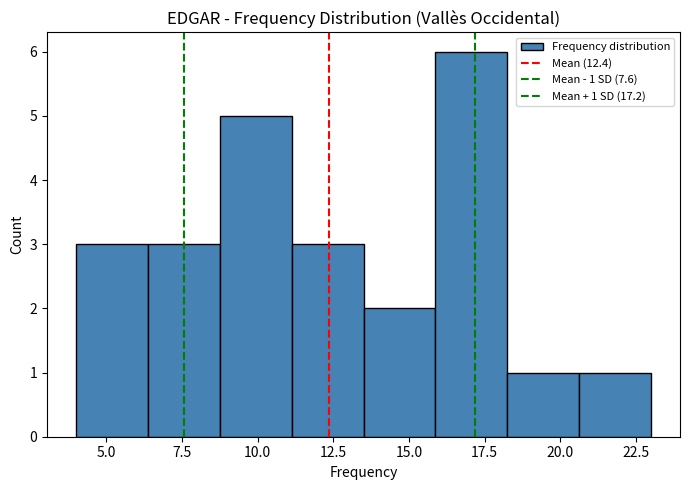

Which range on the x-axis has the tallest bar?

16.0 to 18.5